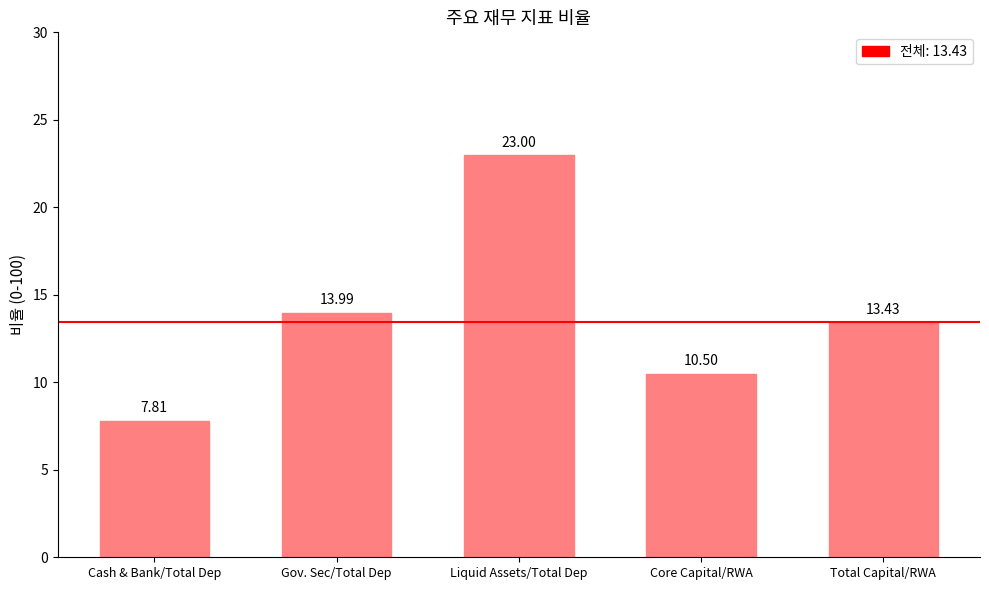

List the labels in order of value, smallest first.

Cash & Bank/Total Dep, Core Capital/RWA, Total Capital/RWA, Gov. Sec/Total Dep, Liquid Assets/Total Dep